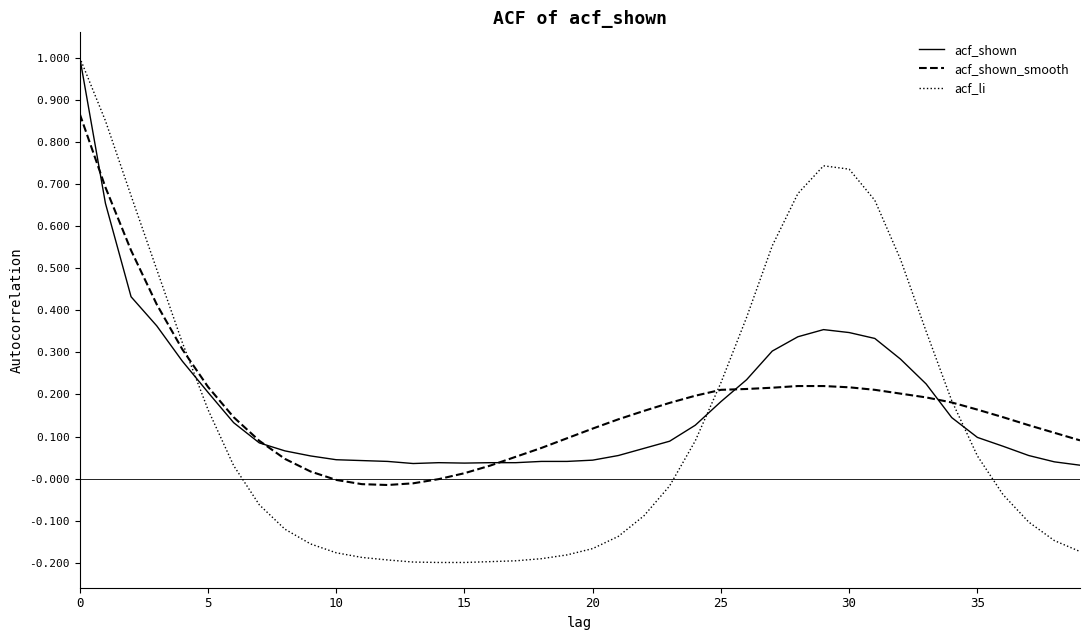

Which series has the largest range (max minus min)?

acf_li